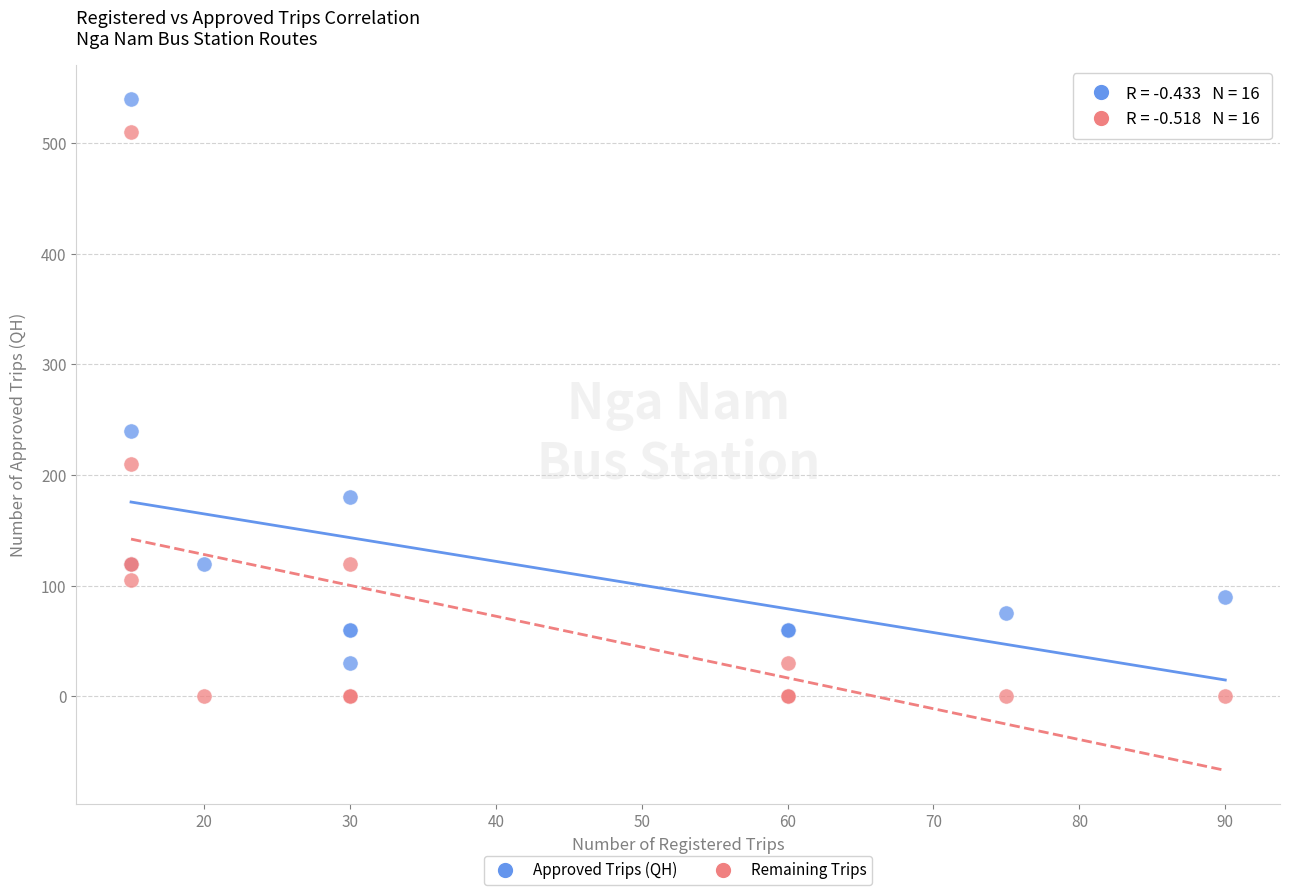

What is the X range (max minus min) for the scatter plot?

75